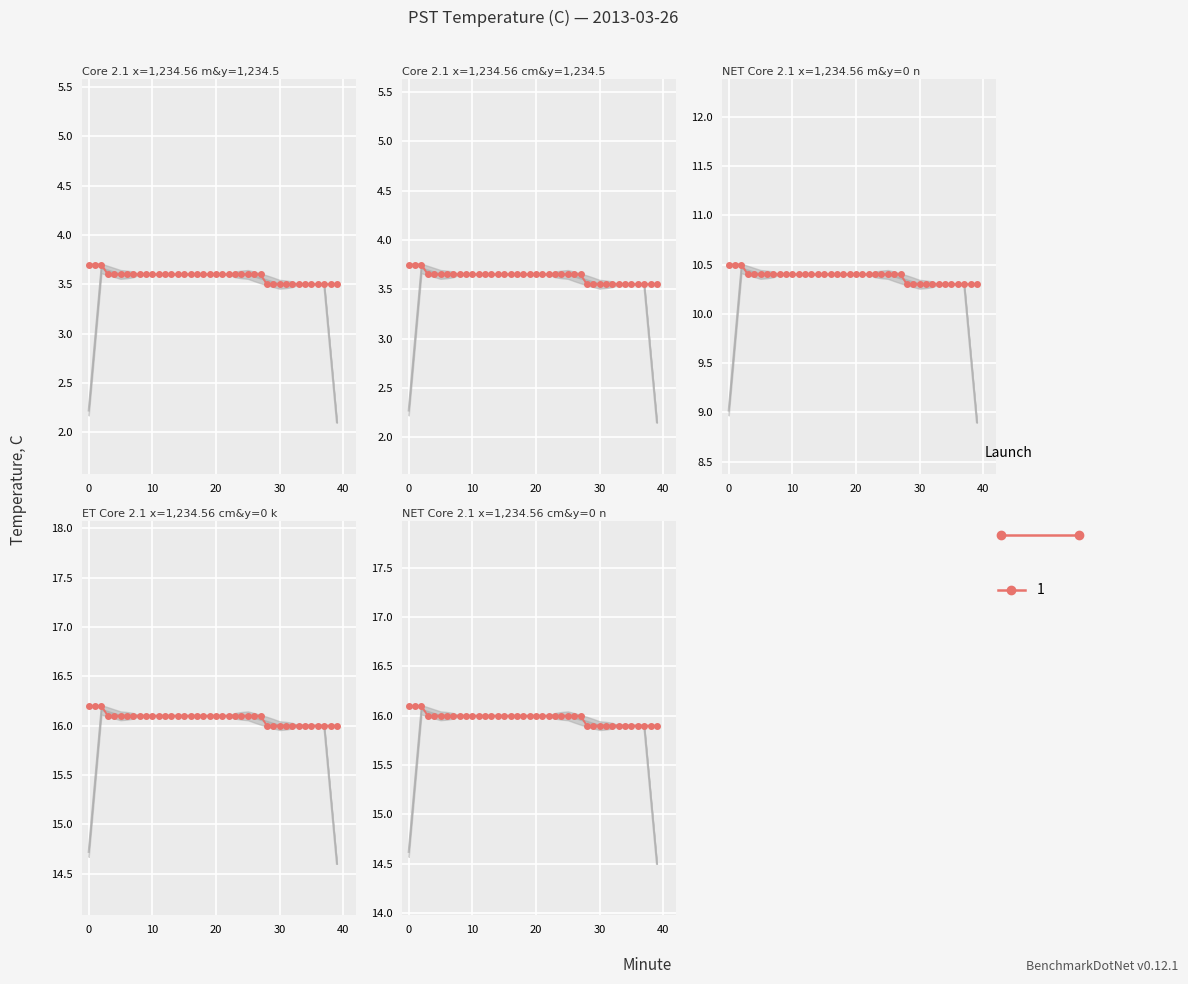

Reading left to right, what are all the values shown in this chart?

0=3.7	1=3.7	2=3.7	3=3.6	4=3.6	5=3.6	6=3.6	7=3.6	8=3.6	9=3.6	10=3.6	11=3.6	12=3.6	13=3.6	14=3.6	15=3.6	16=3.6	17=3.6	18=3.6	19=3.6	20=3.6	21=3.6	22=3.6	23=3.6	24=3.6	25=3.6	26=3.6	27=3.6	28=3.5	29=3.5	30=3.5	31=3.5	32=3.5	33=3.5	34=3.5	35=3.5	36=3.5	37=3.5	38=3.5	39=3.5